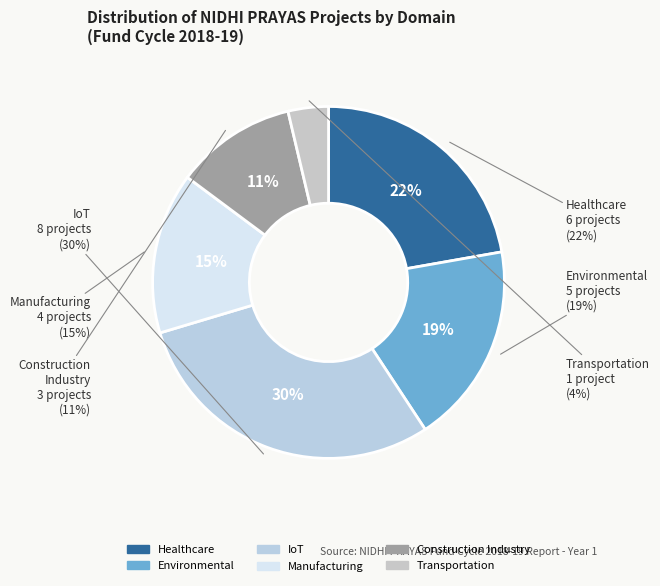

What is the change in value from Healthcare to Environmental?

-1